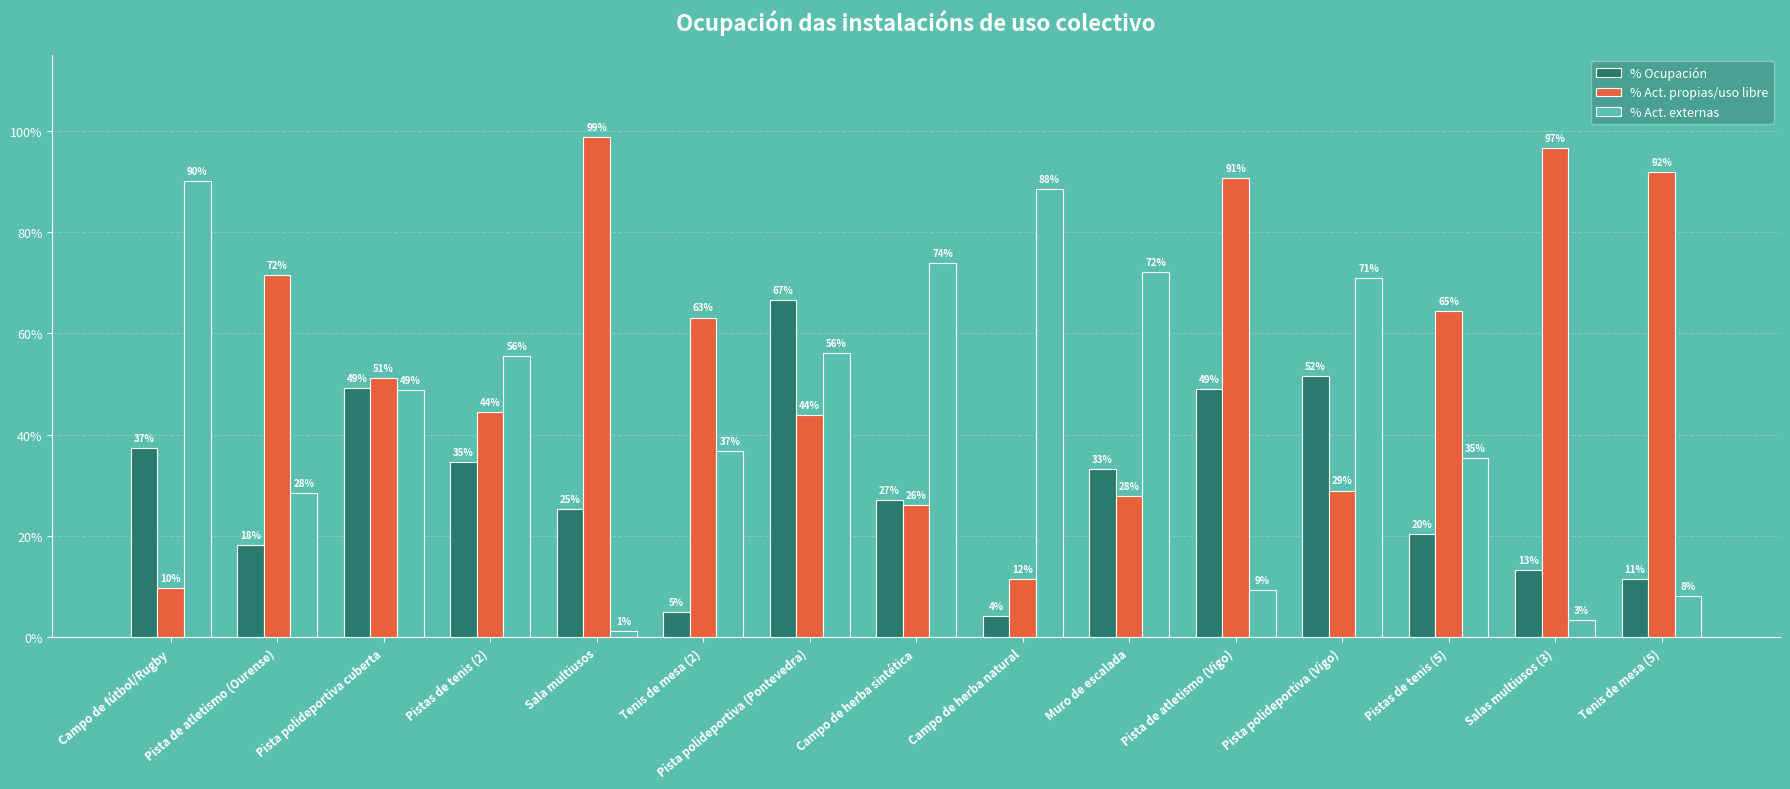

Which category has the highest value in the % Ocupación series?

Pista polideportiva (Pontevedra)